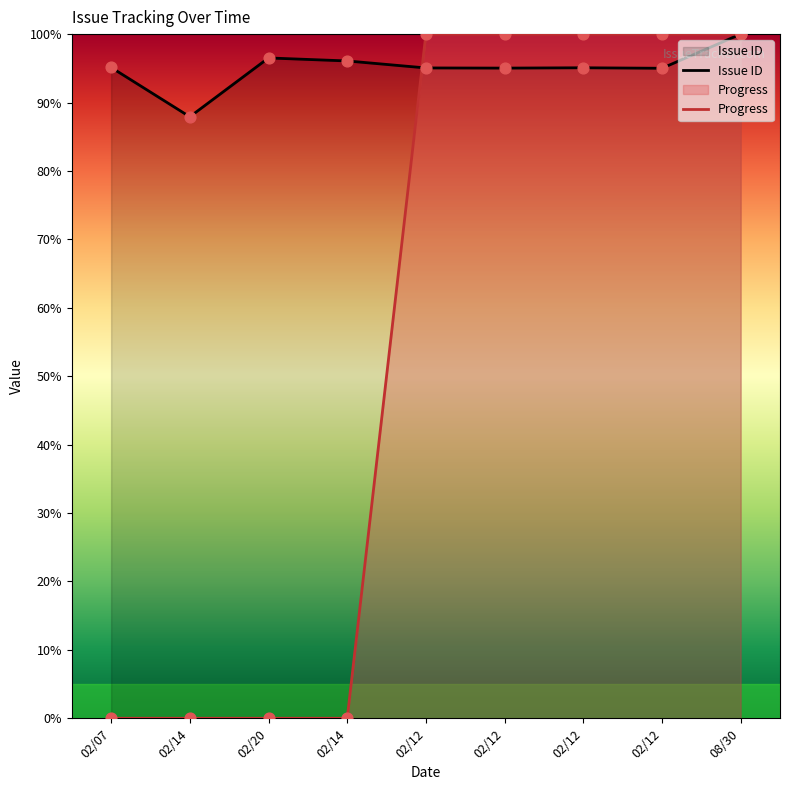

Which series reaches the maximum Y coordinate?

Issue ID